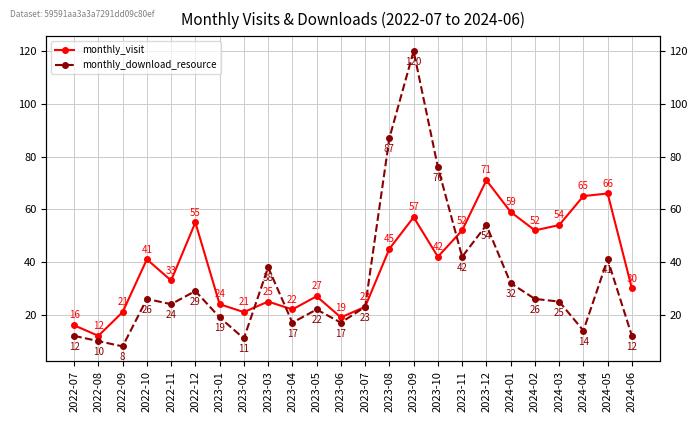

What is the minimum value for monthly_download_resource?

8